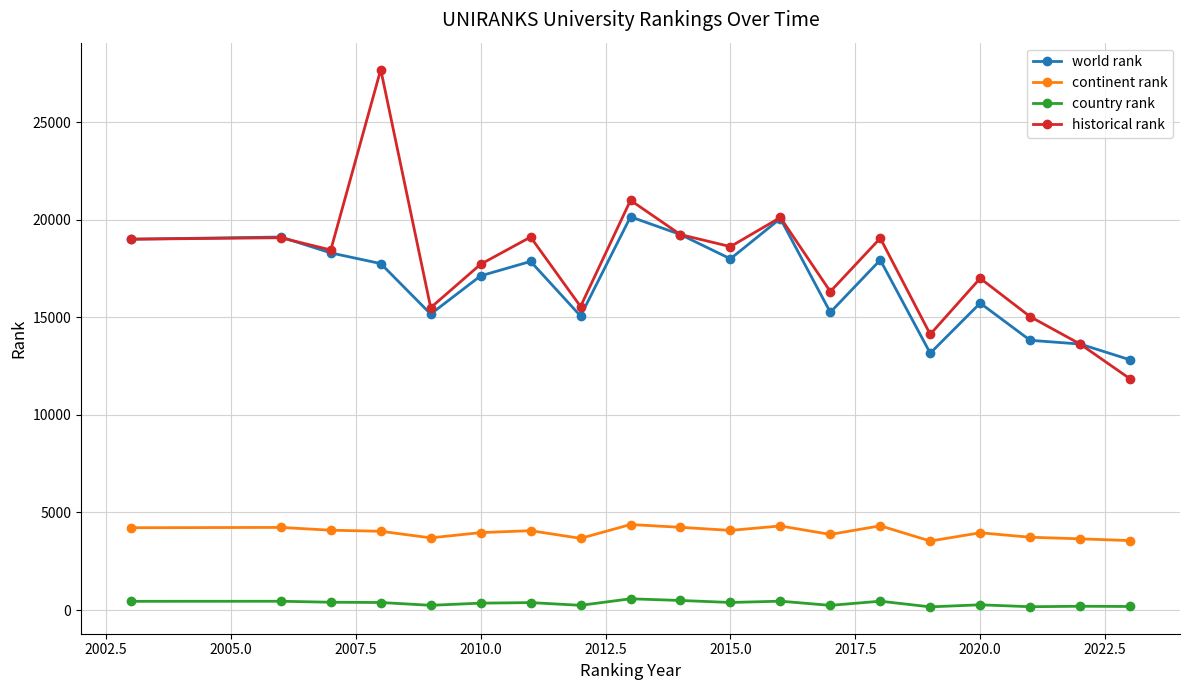

What is the average value of the continent rank series?

3980